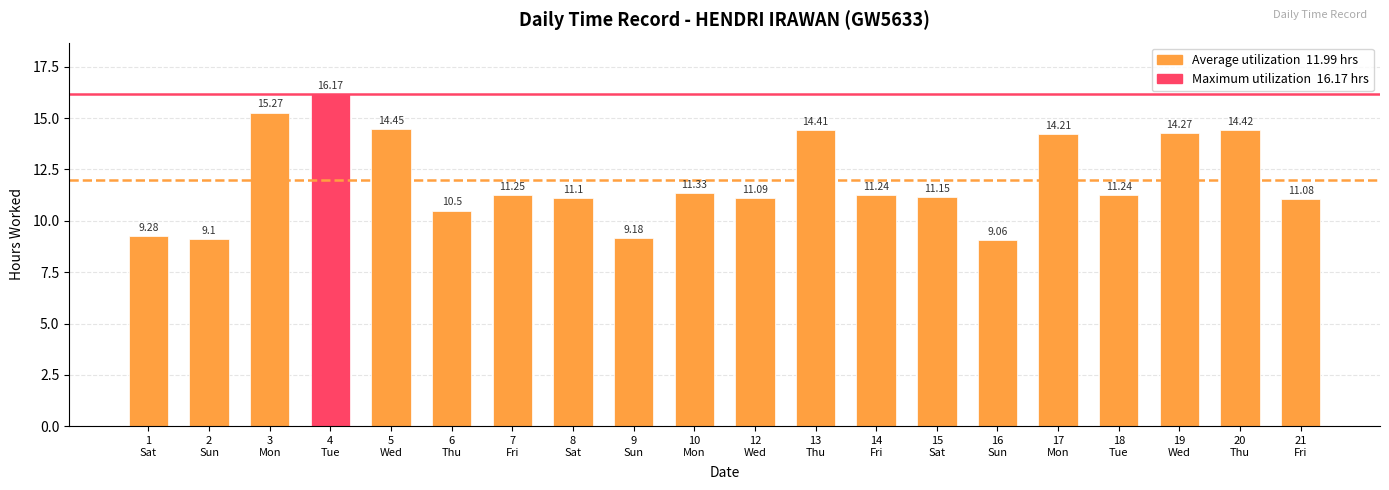

Count the number of categories in the chart.

20